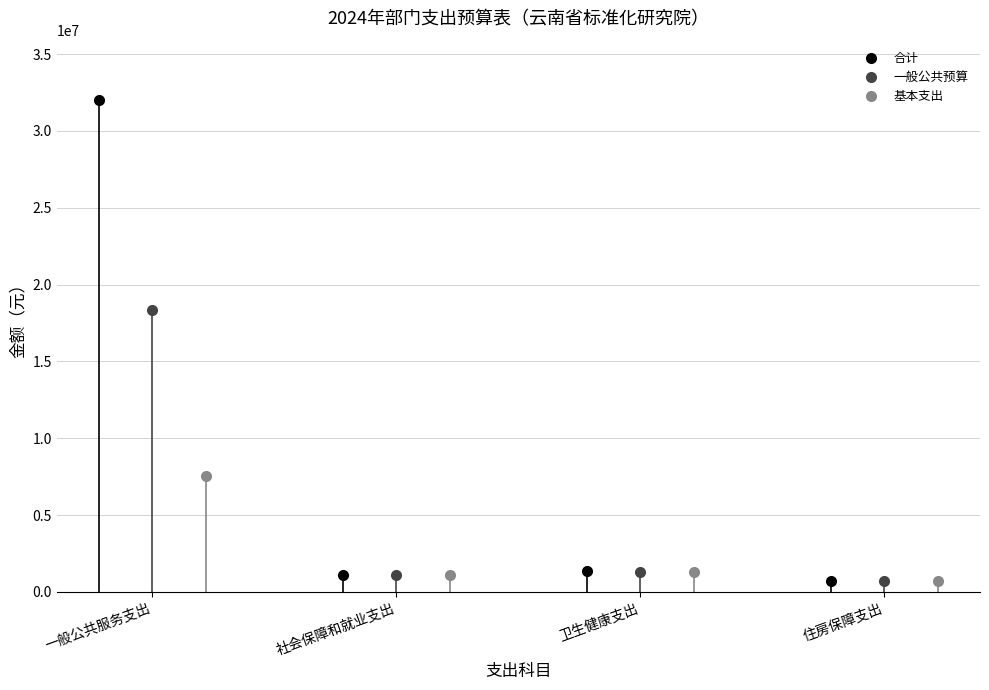

Is it true that 一般公共预算 equals 1074195.5 at 社会保障和就业支出?

True